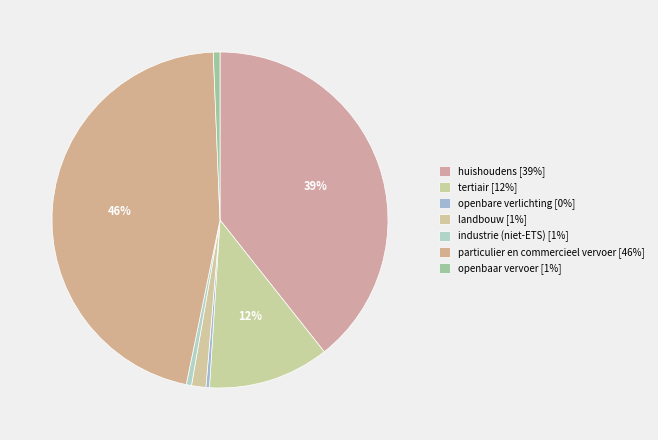

Combined, do huishoudens and openbaar vervoer account for over 50%?

No